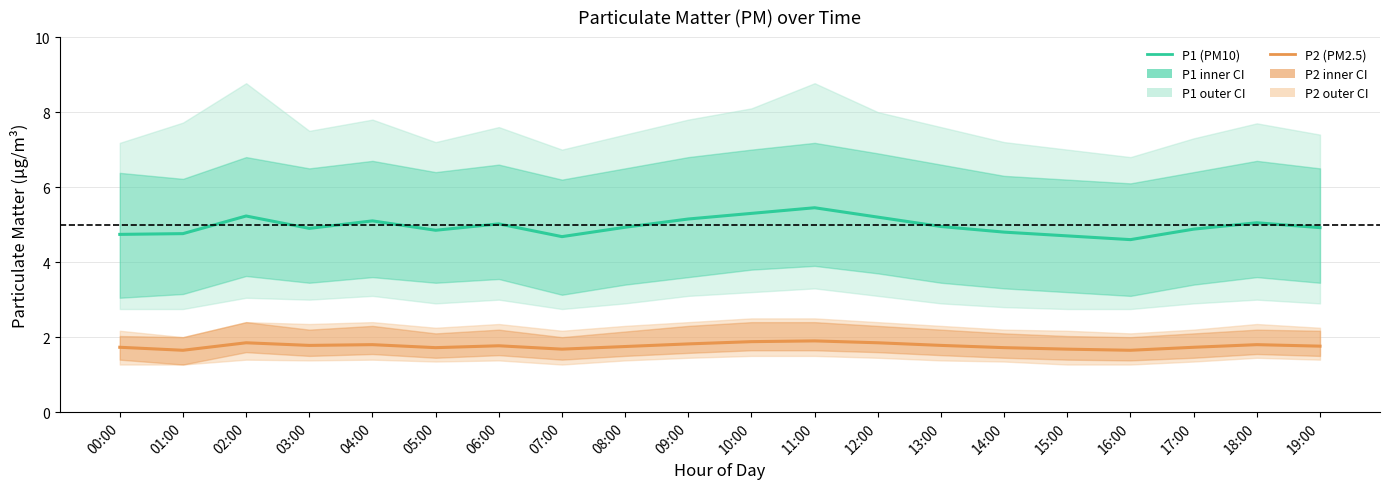

What is the value of the P2 (PM2.5) point at the 3rd from the left?

1.9